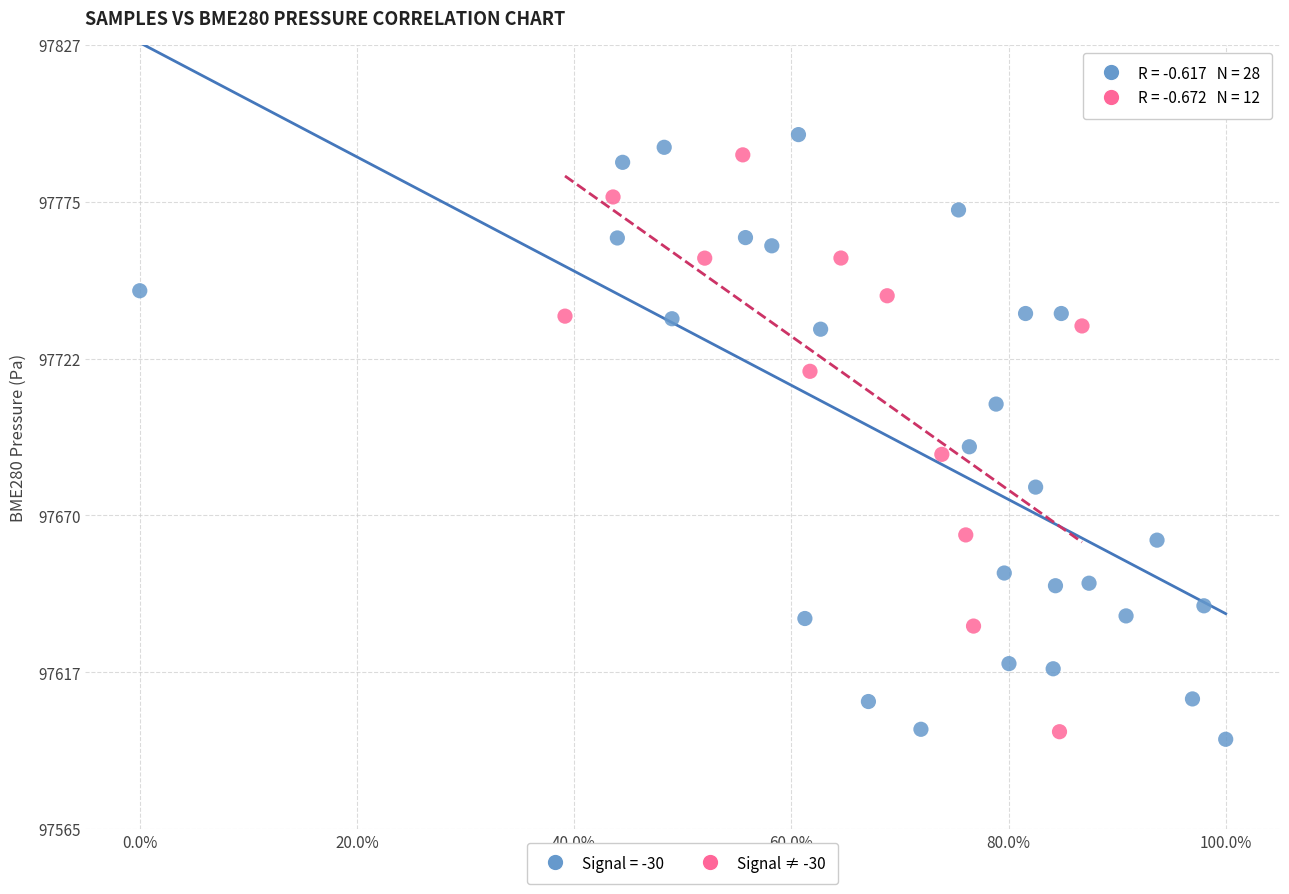

What are all the series names shown in the legend?

Signal = -30, Signal ≠ -30